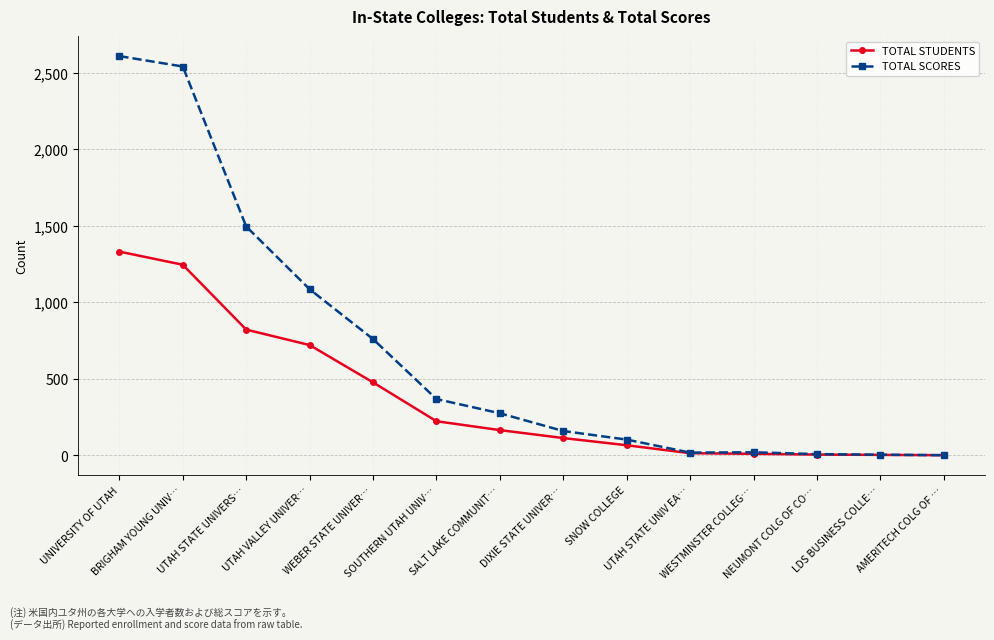

Which series has the largest total across all categories?

TOTAL SCORES